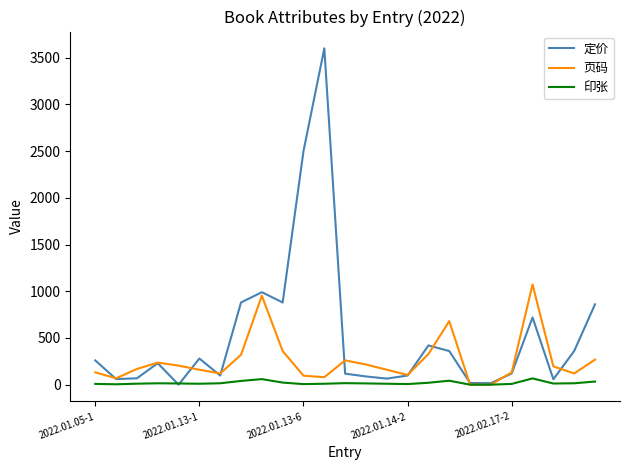

Which series has the widest spread of values?

定价